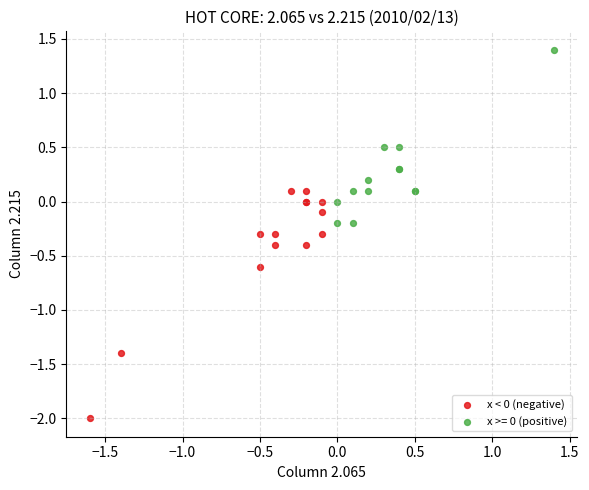

Which series contains the highest Y value?

x >= 0 (positive)